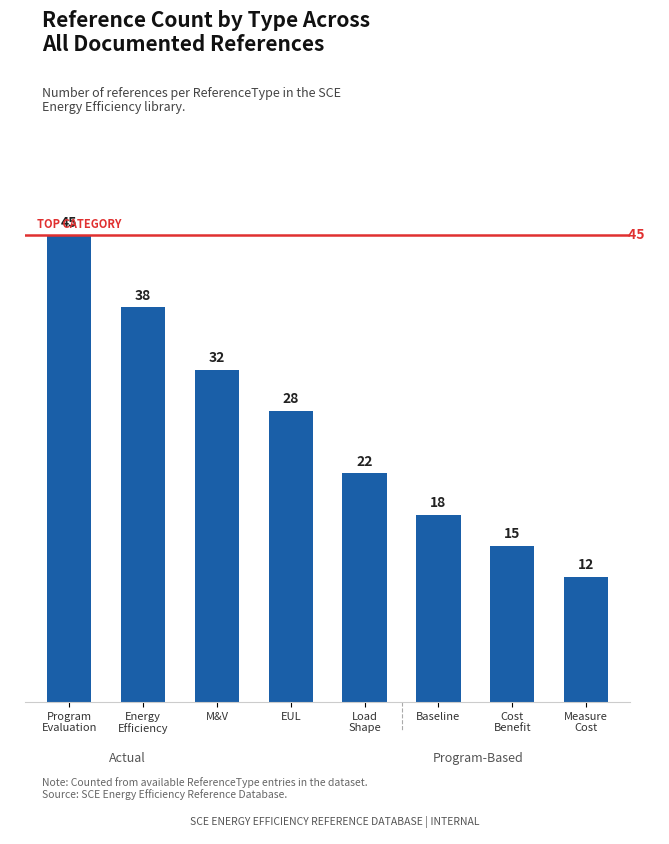

What is the label of the 7th bar from the left?

Cost
Benefit